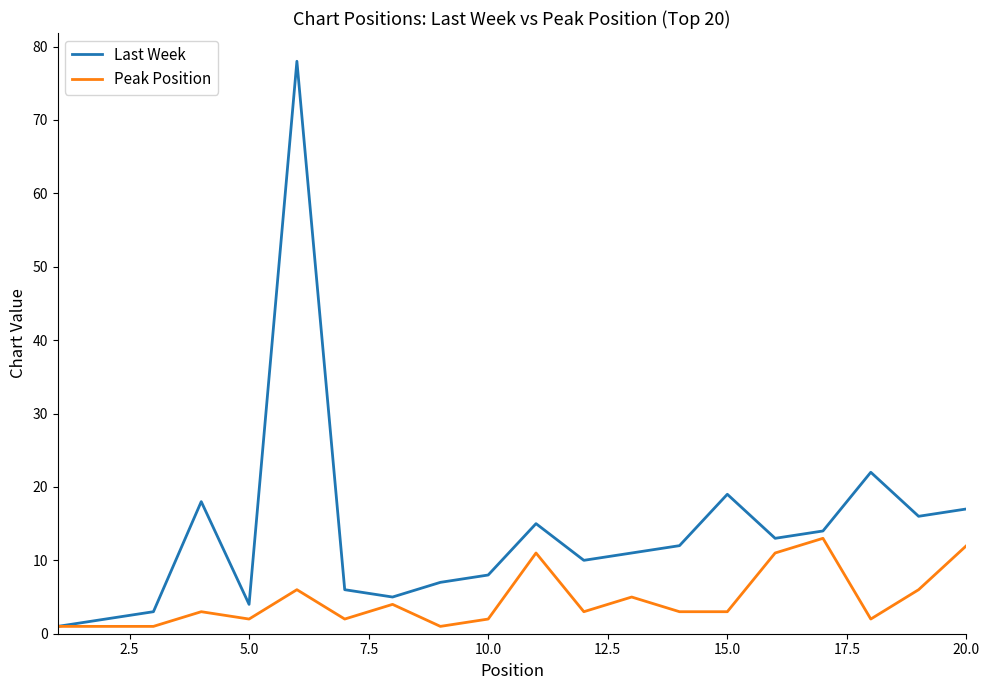

Which series has the widest spread of values?

Last Week